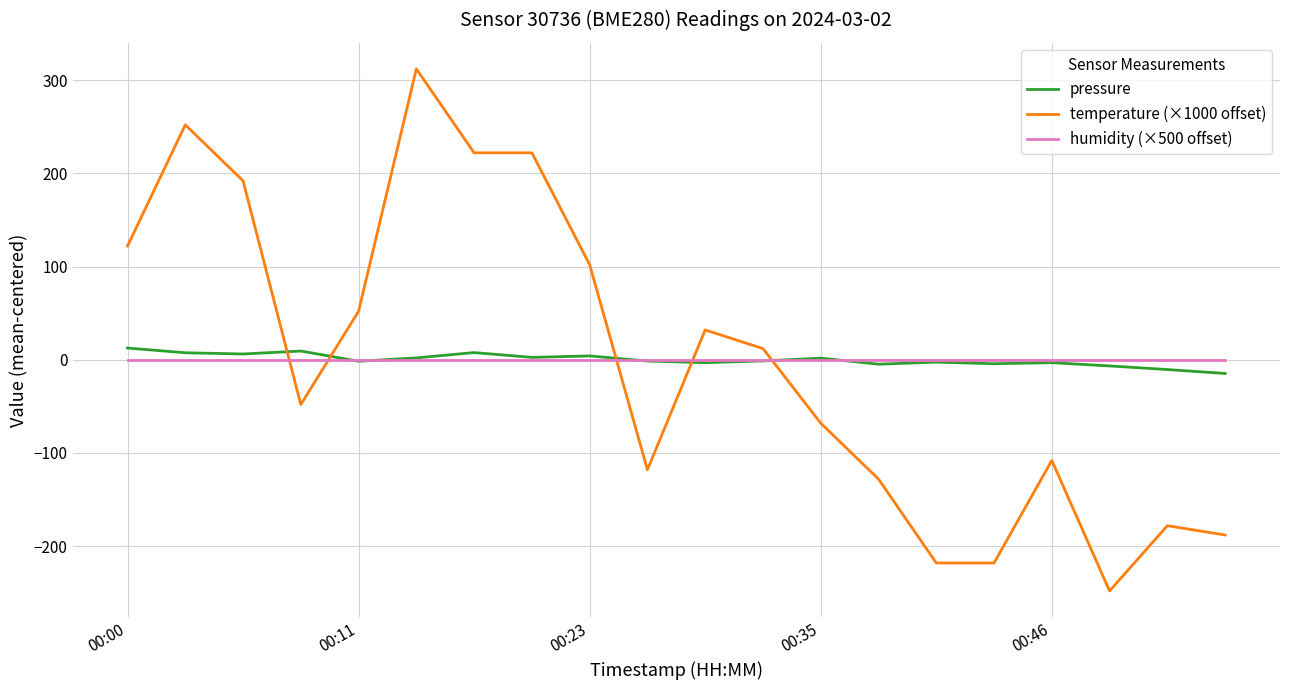

What is the maximum value shown in the chart?

312.0